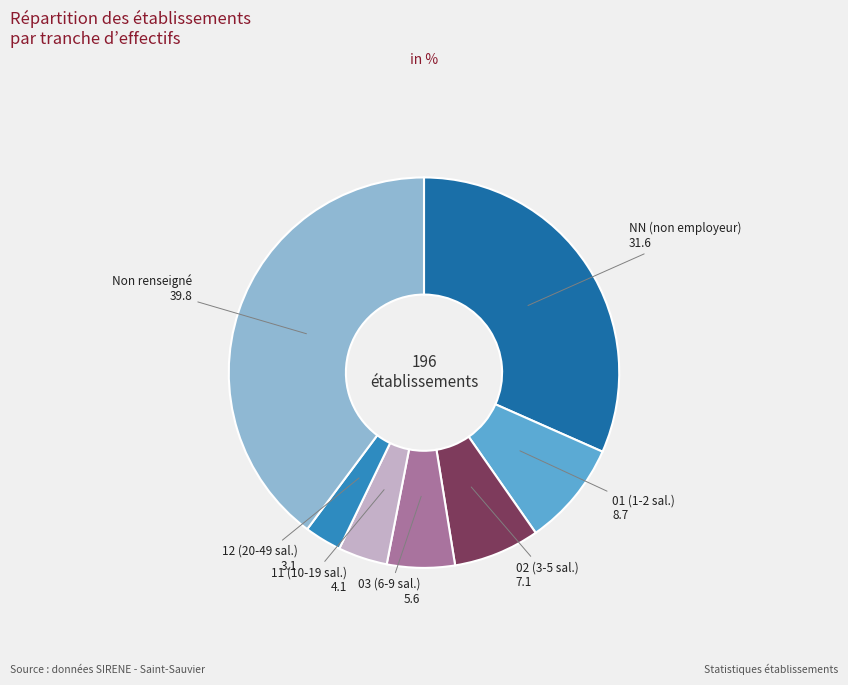

What is the smallest slice in the pie chart?

12 (20-49 sal.)